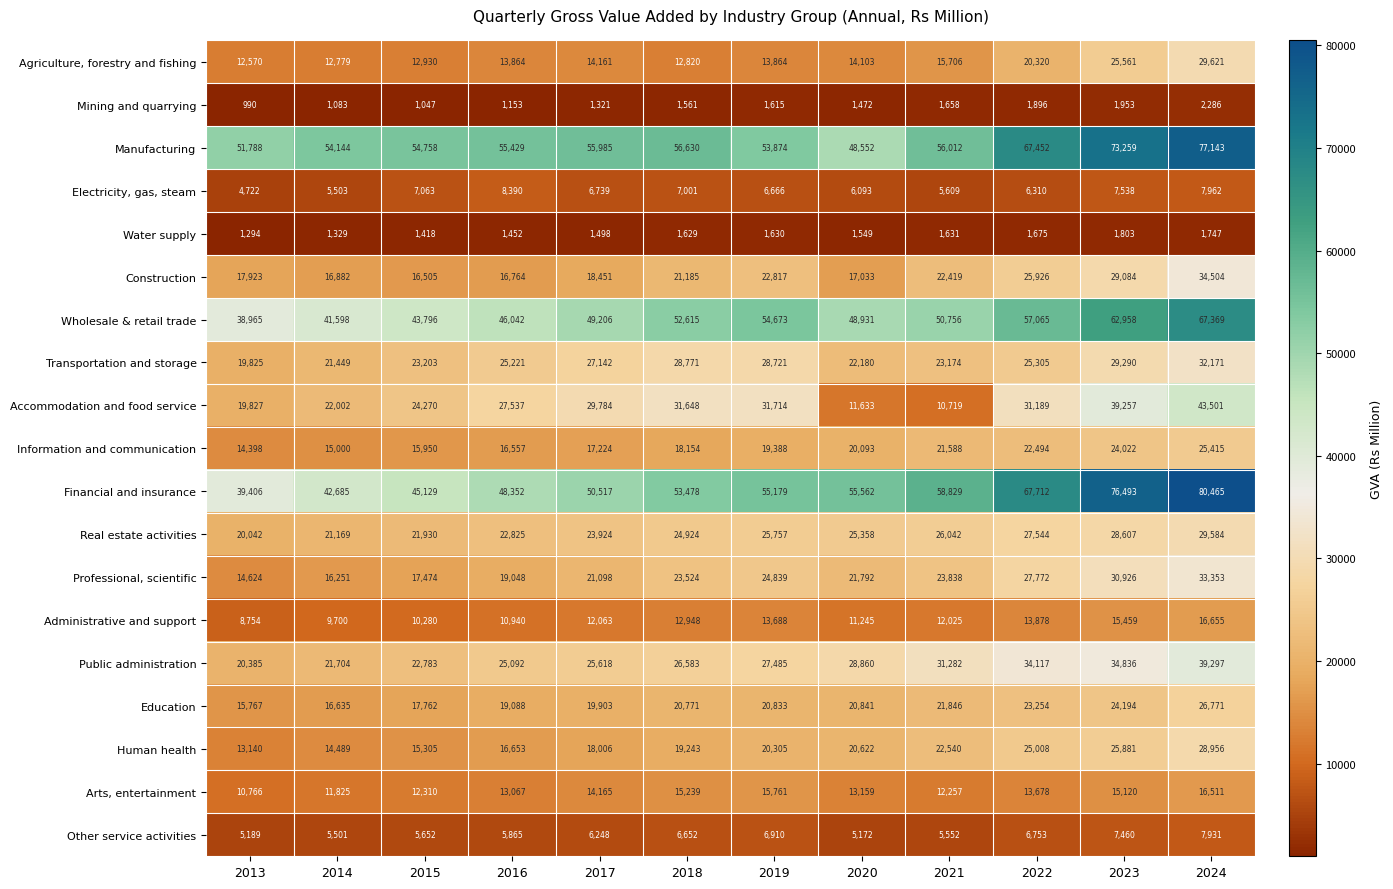

Read the Other service activities value at 2018.

6652